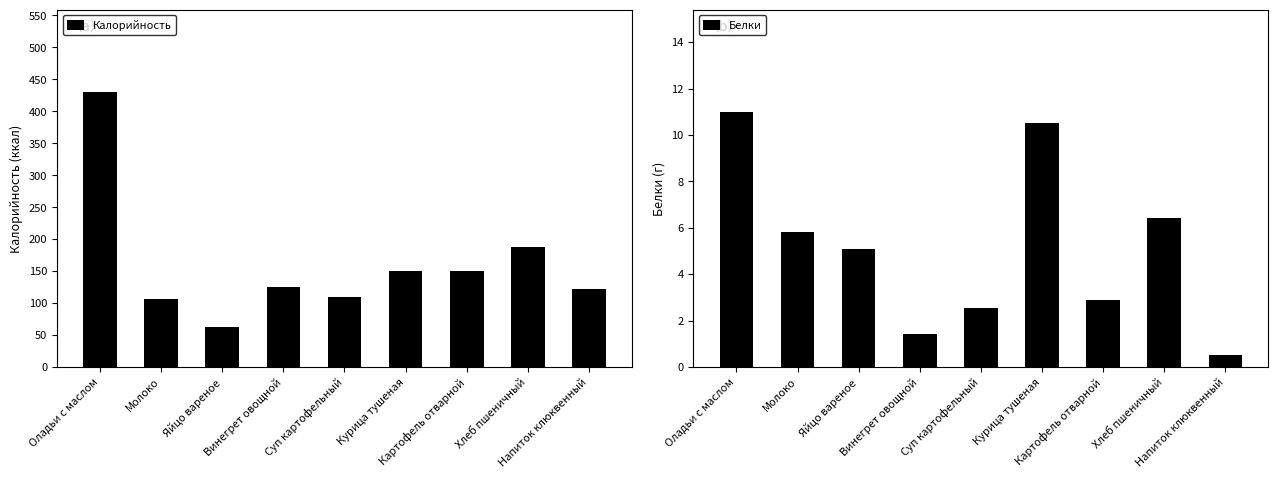

At how many categories does at least one series exceed 265?

1